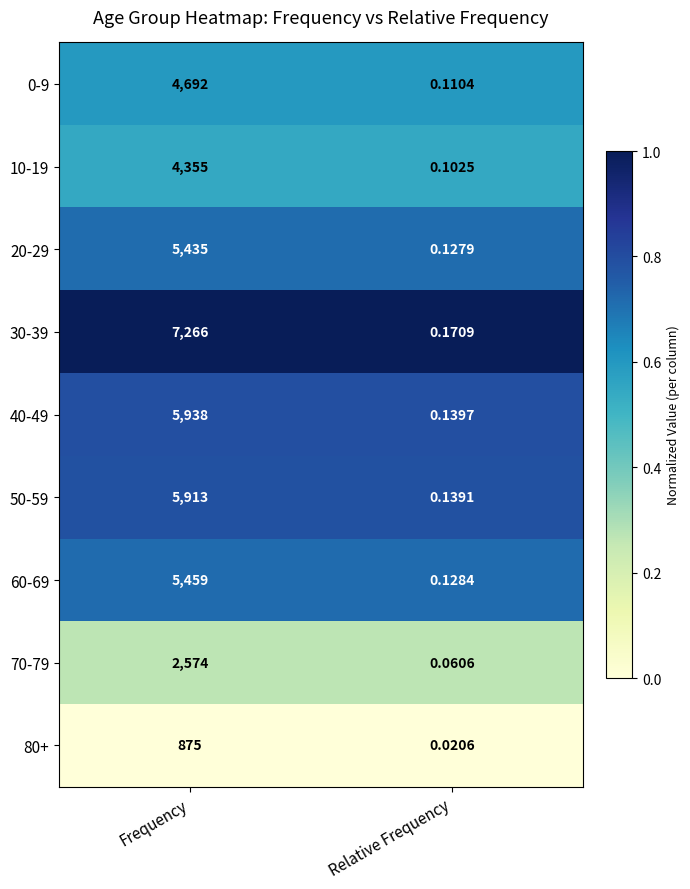

Which category has the highest value in the 70-79 series?

Frequency